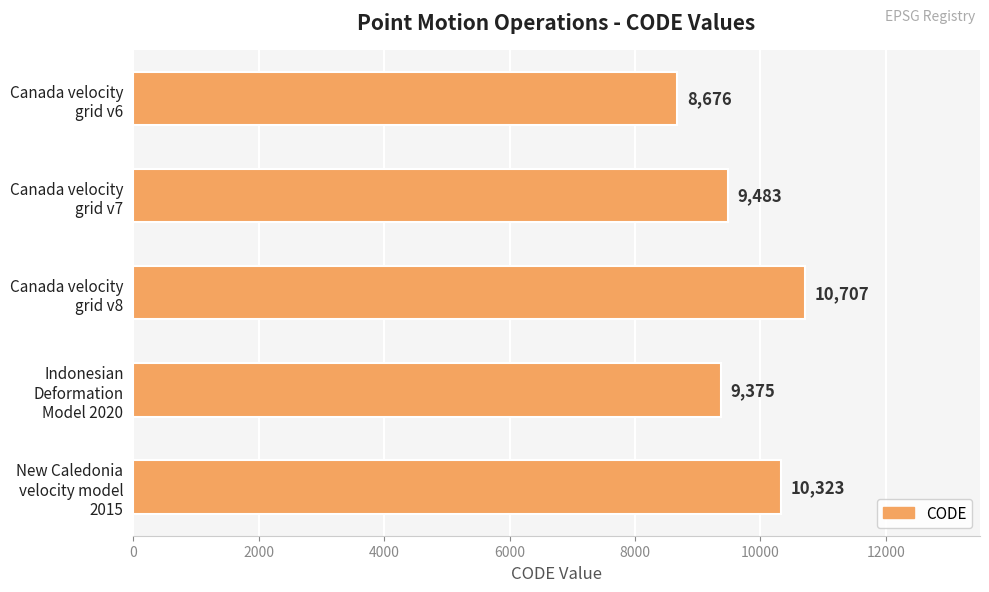

Reading bottom to top, transcribe all the data shown in this chart.

10323	9375	10707	9483	8676